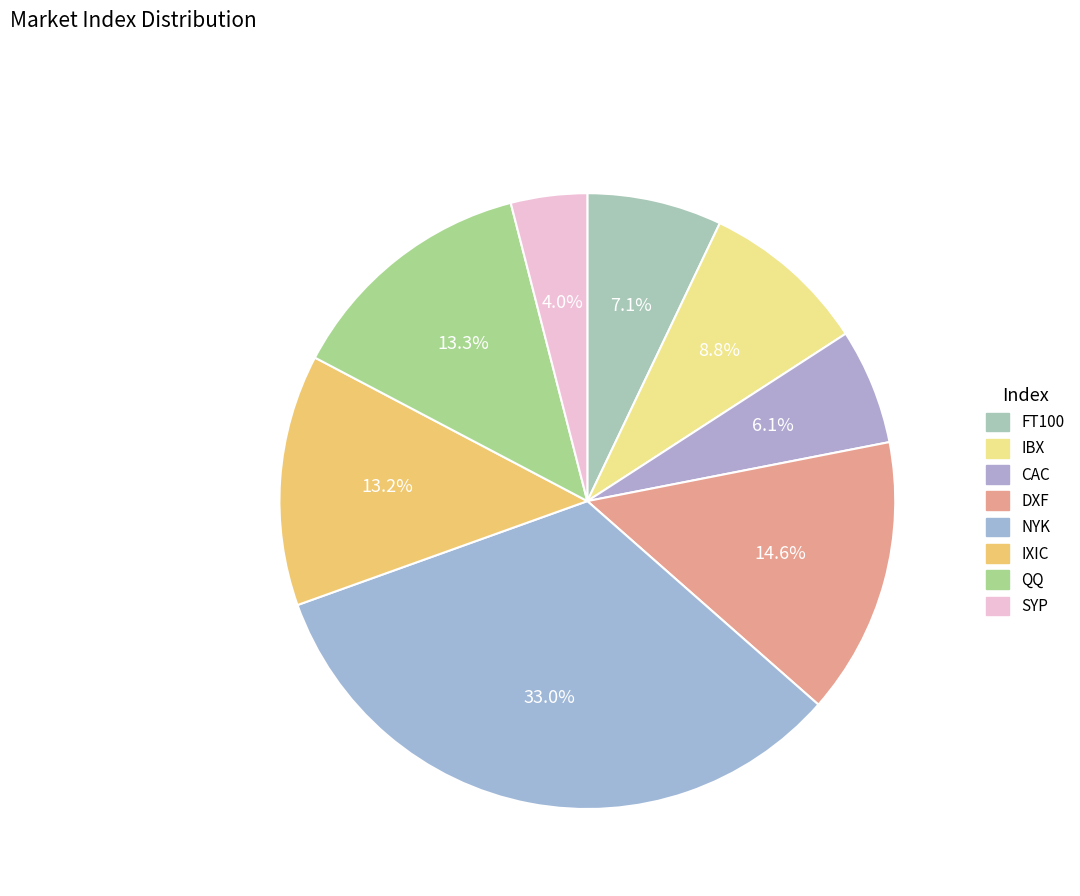

What percentage do NYK and IBX together represent?

41.8%